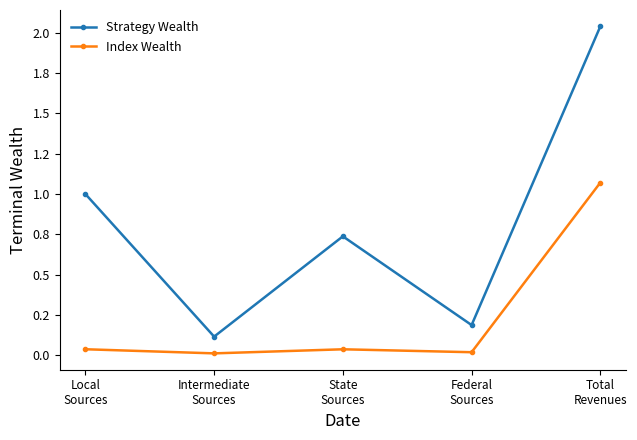

Which label corresponds to the smallest value in the chart?

Intermediate
Sources